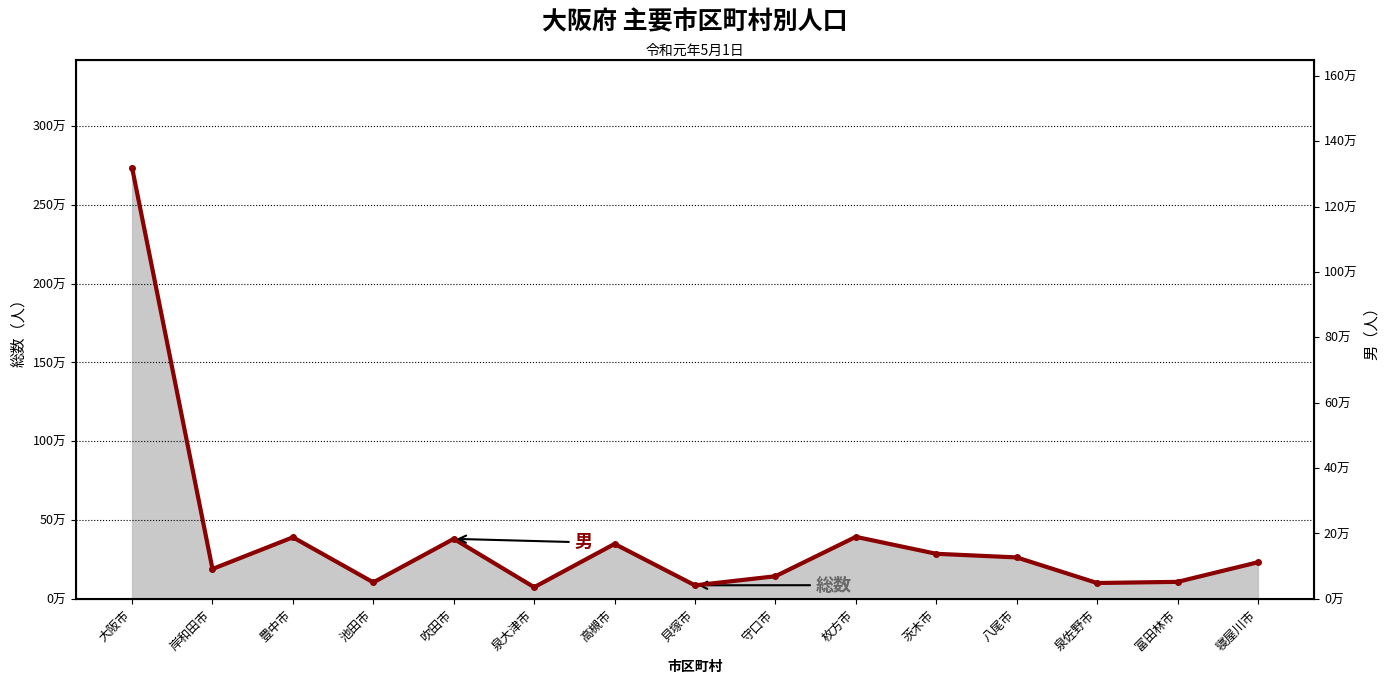

What is the change in value from 池田市 to 守口市?

+18783